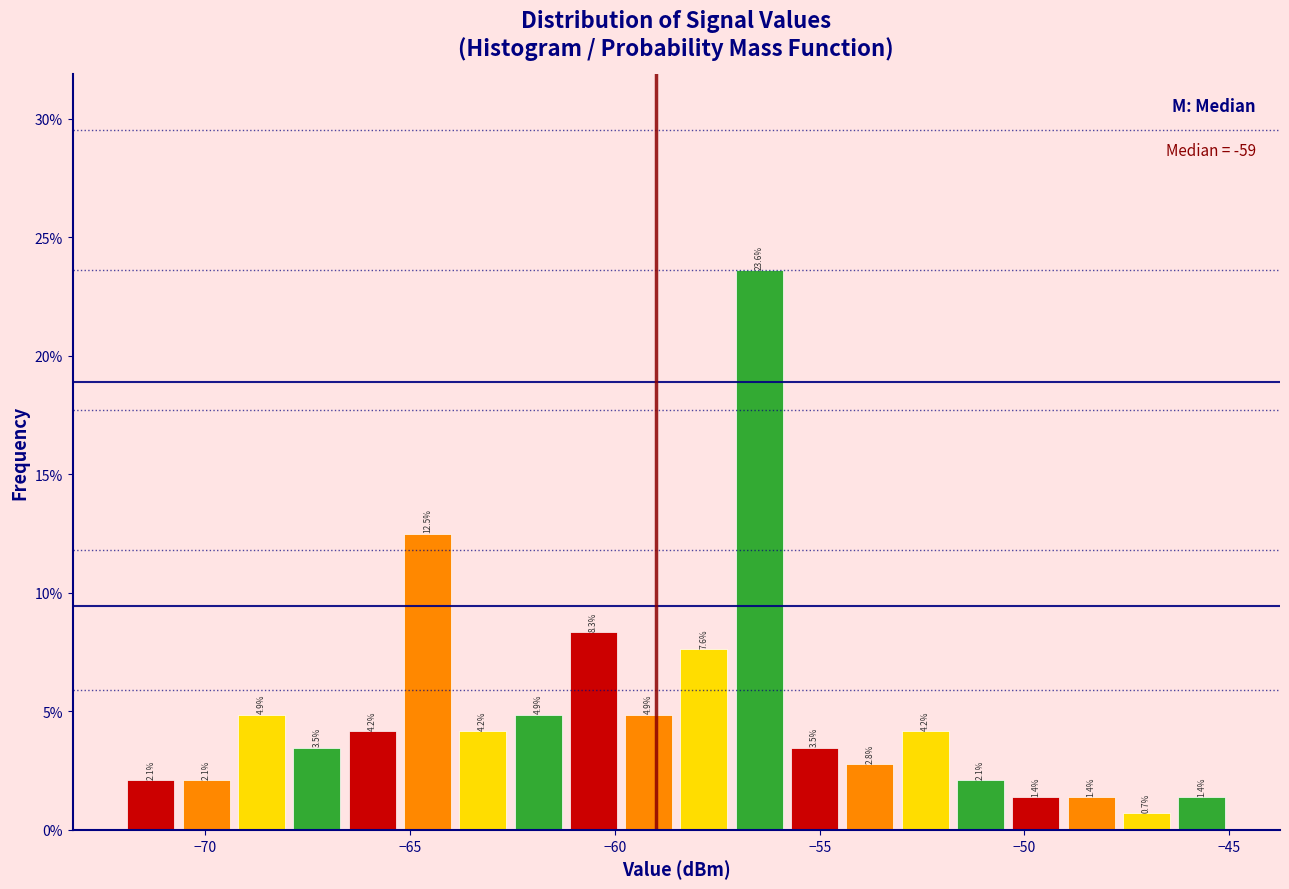

Around what value on the x-axis is the tallest bar? Give the approximate position of its centre, as read against the axis.

-56.5